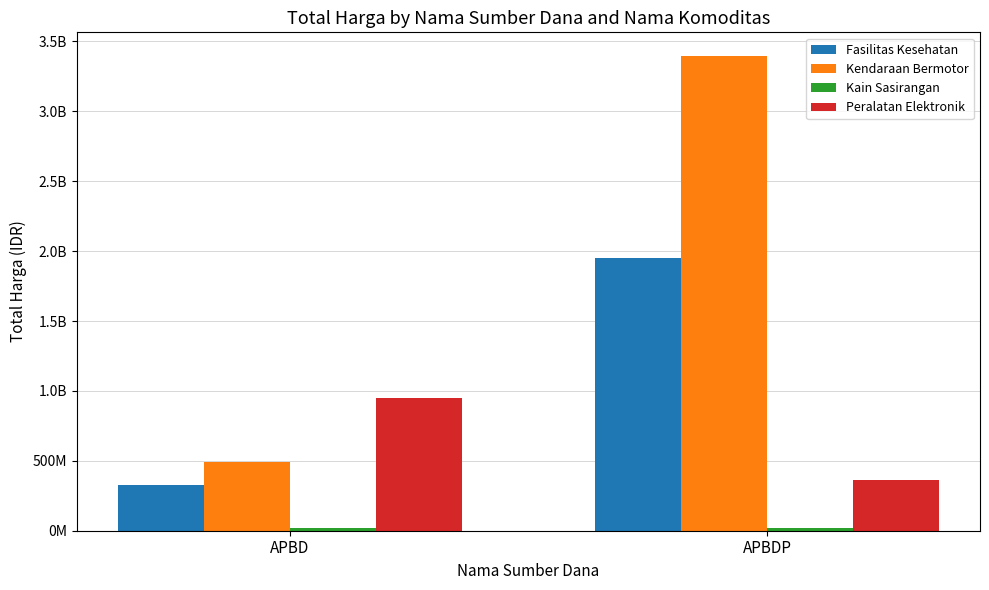

How many groups of bars are there?

2